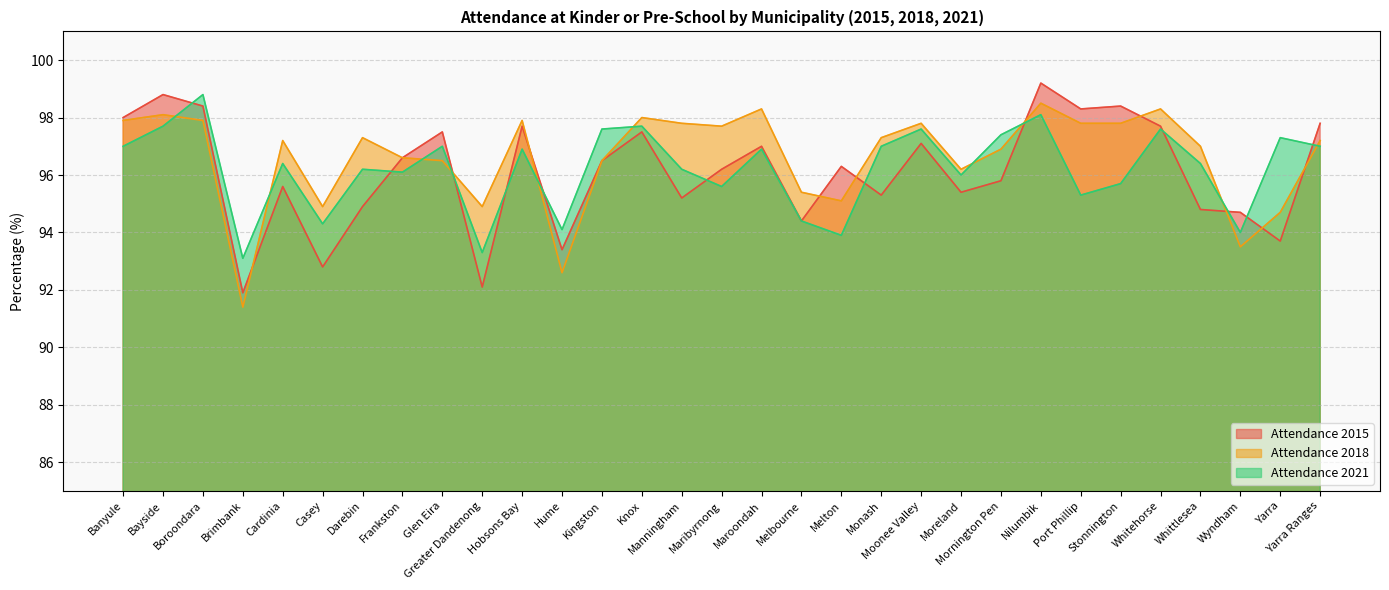

Is it true that Attendance 2021 equals 172.9 at Yarra Ranges?

False